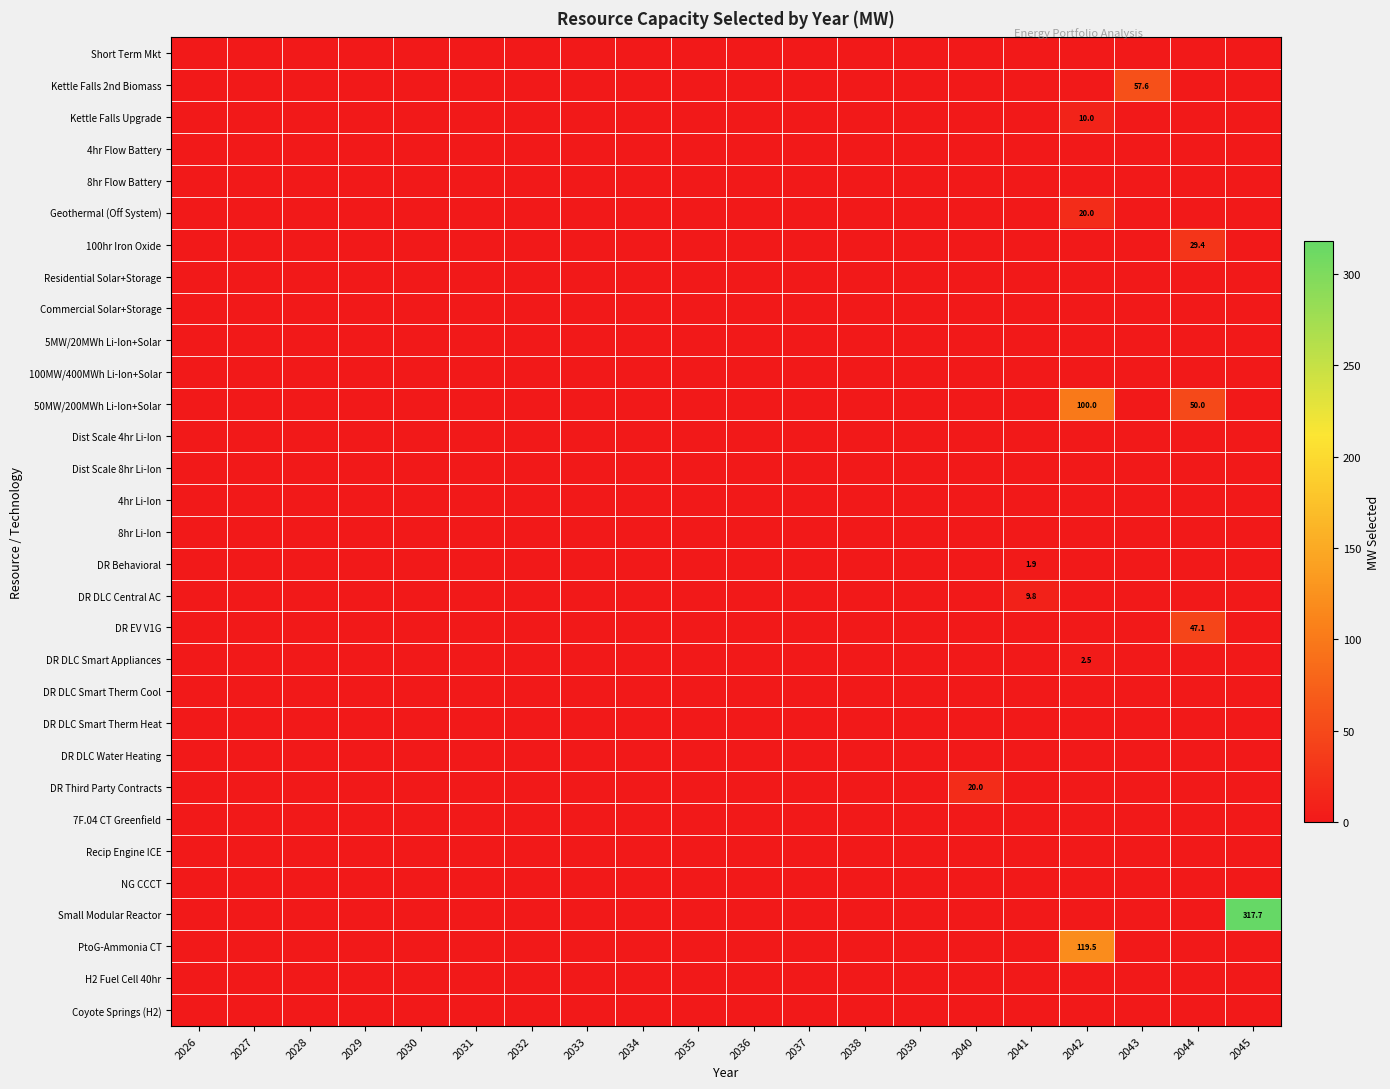

Is it true that 100hr Iron Oxide equals 29.4 at 2044?

True